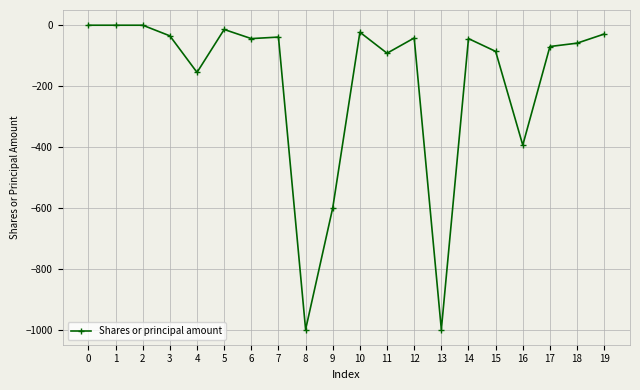

What is the smallest value displayed?

-1000